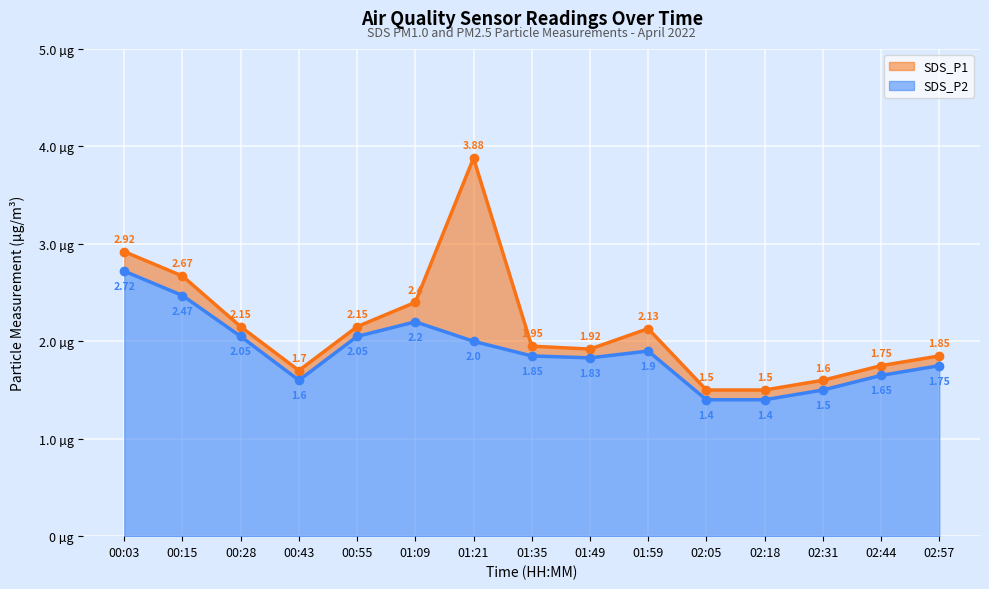

At which category is the sum across all series the highest?

01:21